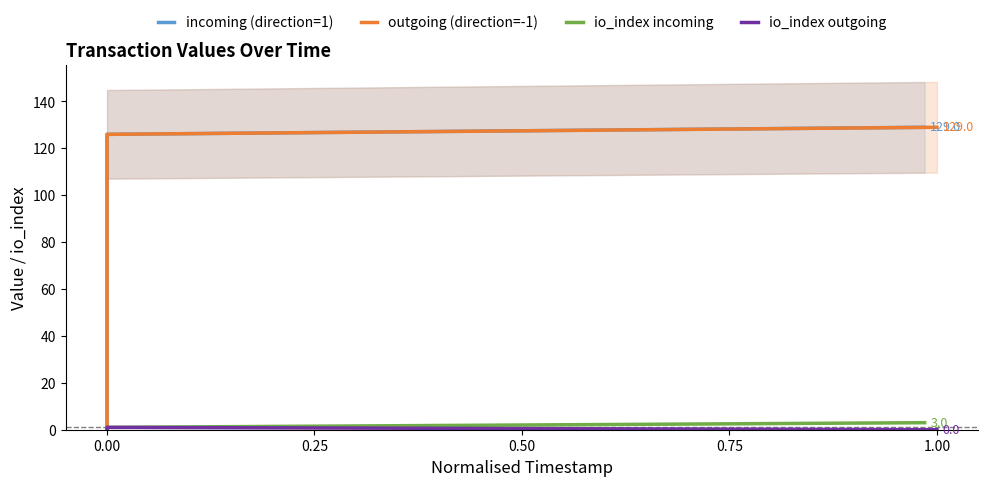

Which series has the largest total across all categories?

incoming (direction=1)